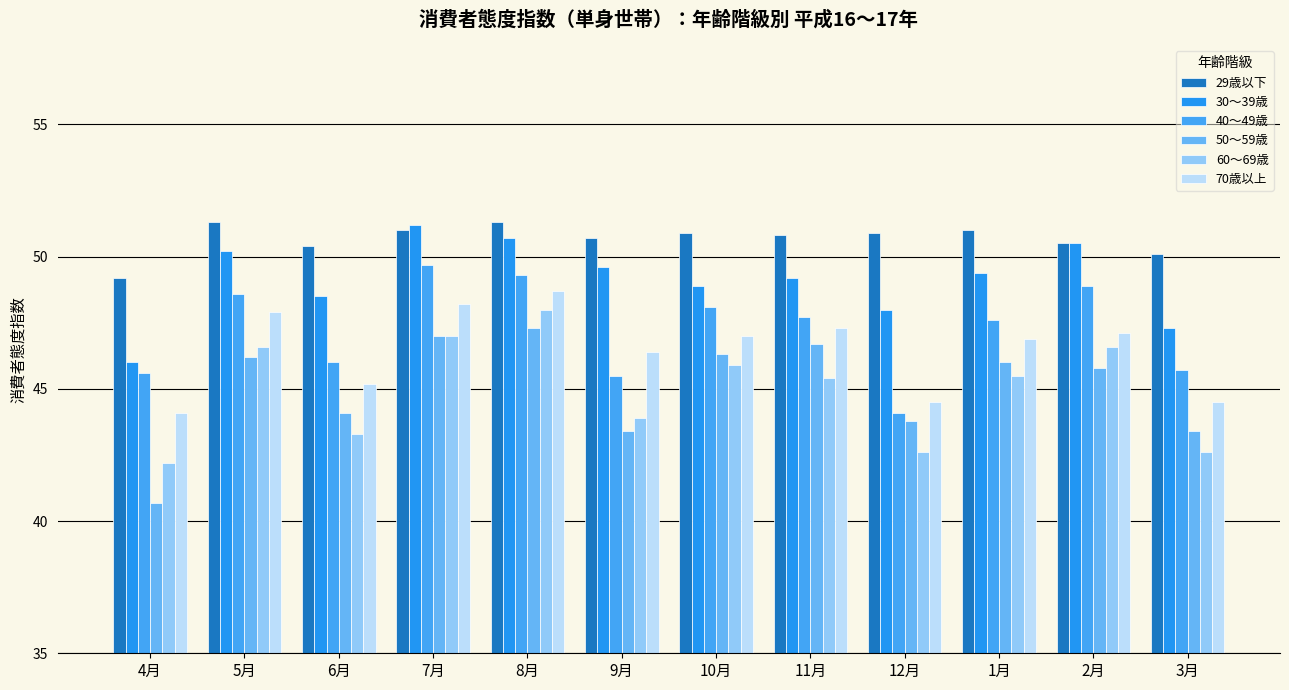

The 40〜49歳 series shows 44.1 at 12月. True or false?

True